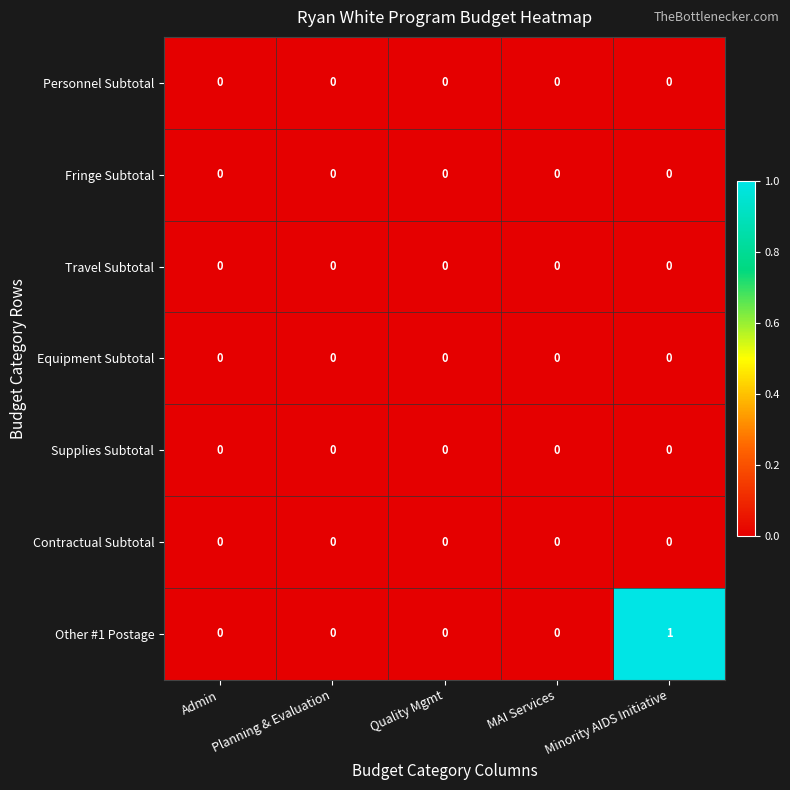

Which series has the largest range (max minus min)?

Other #1 Postage